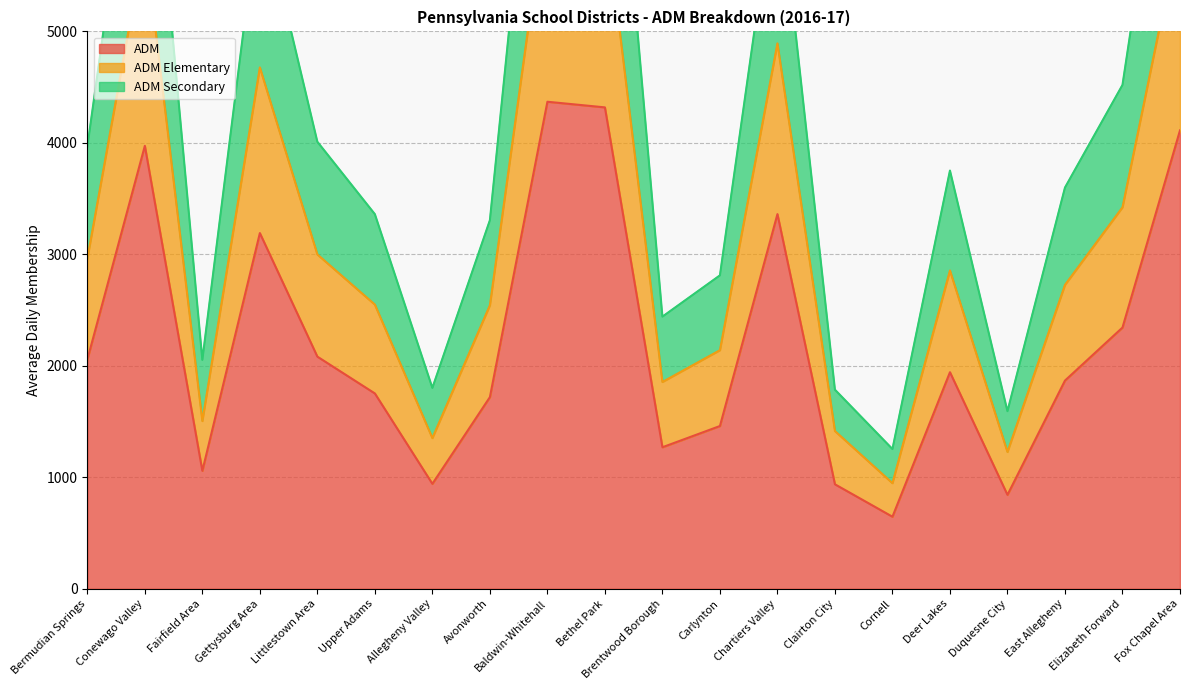

Which label corresponds to the largest value in the chart?

Baldwin-Whitehall